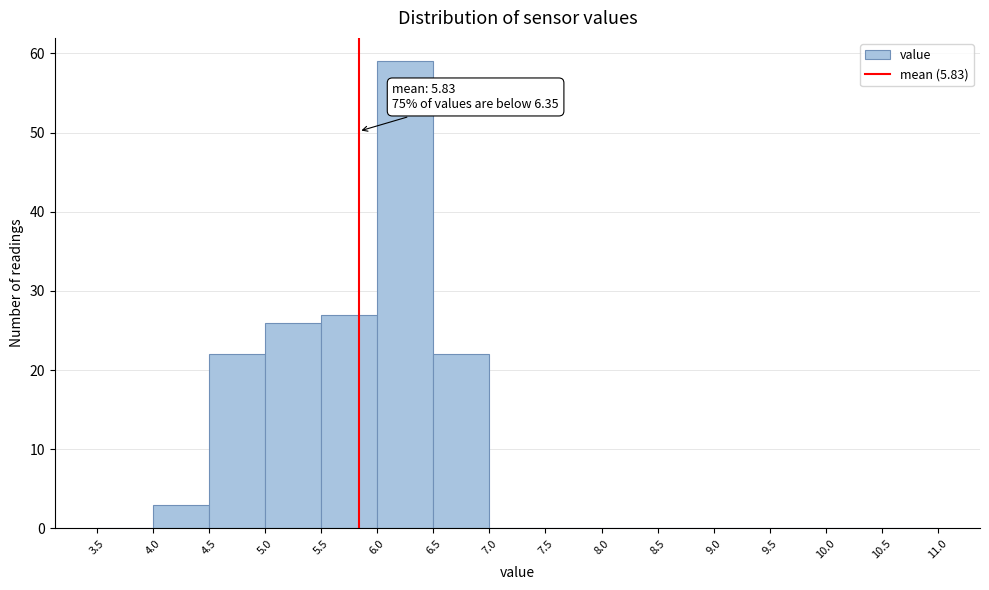

Which range on the x-axis has the tallest bar?

6.0 to 6.5